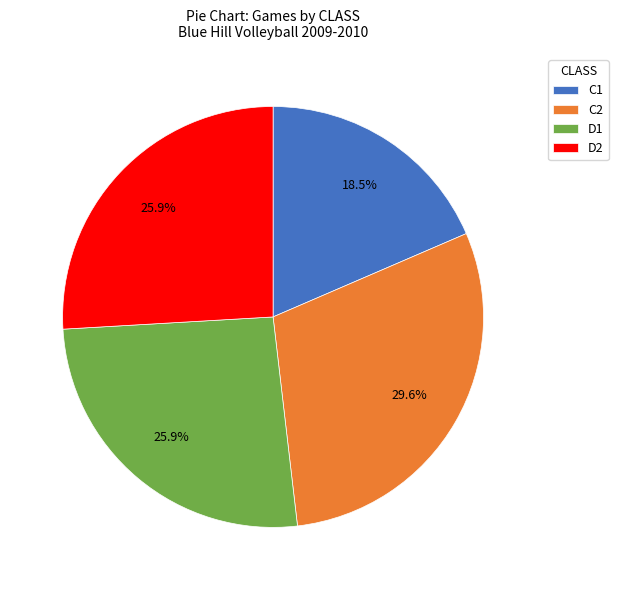

Between C2 and C1, which is larger?

C2